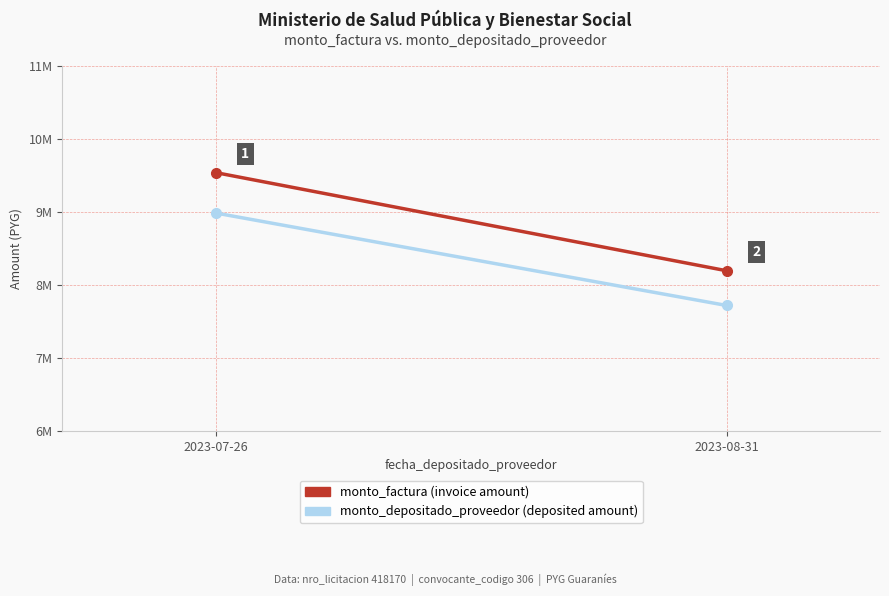

What value does the monto_factura series have at 2023-07-26?

9539000